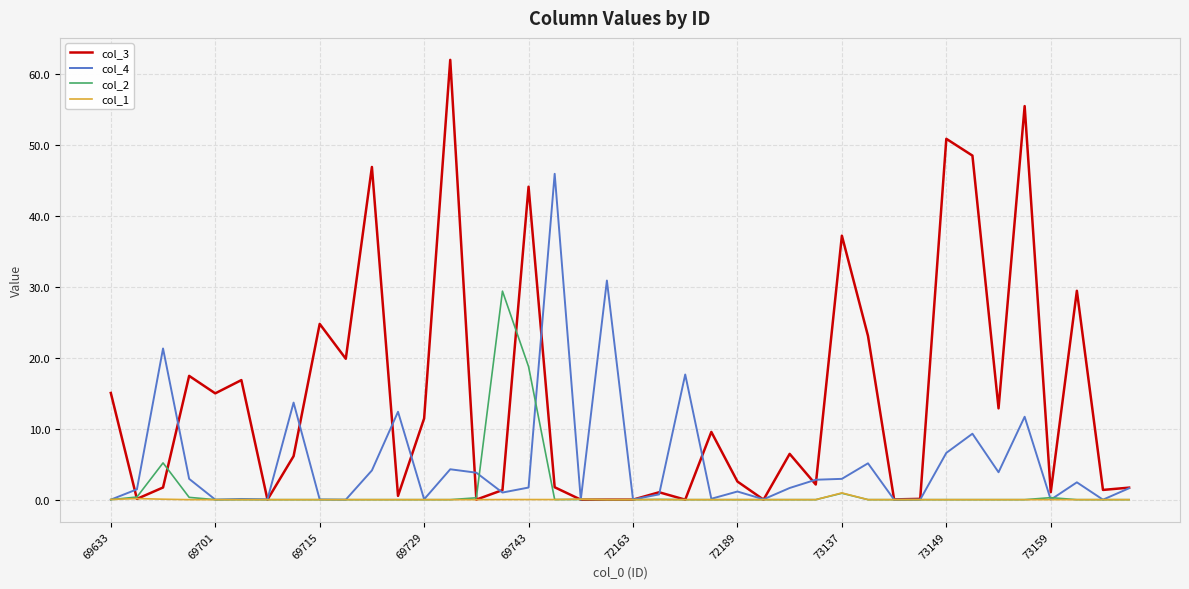

Rank the series by their maximum value, from lowest to highest.

col_1, col_2, col_4, col_3